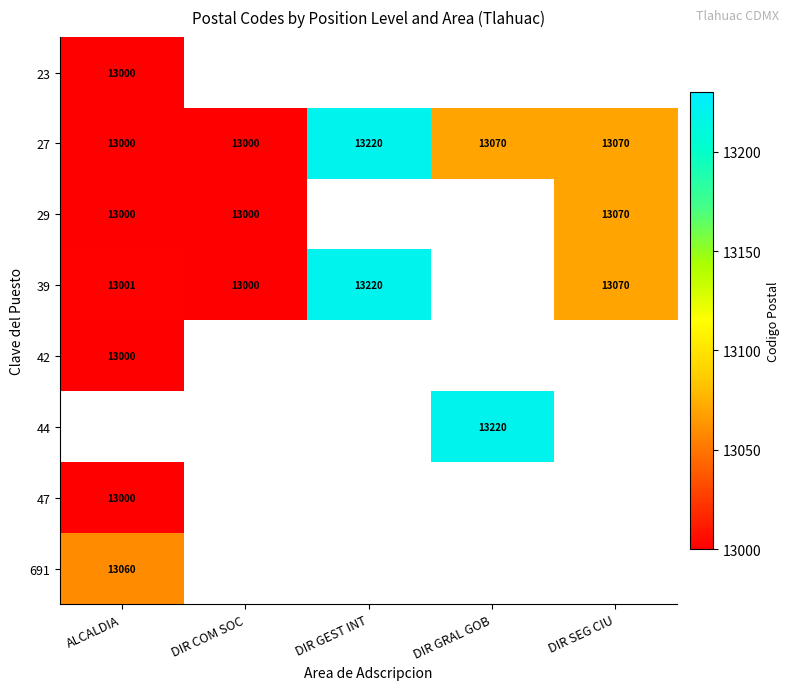

The 29 series shows 13070 at DIR SEG CIU. True or false?

True